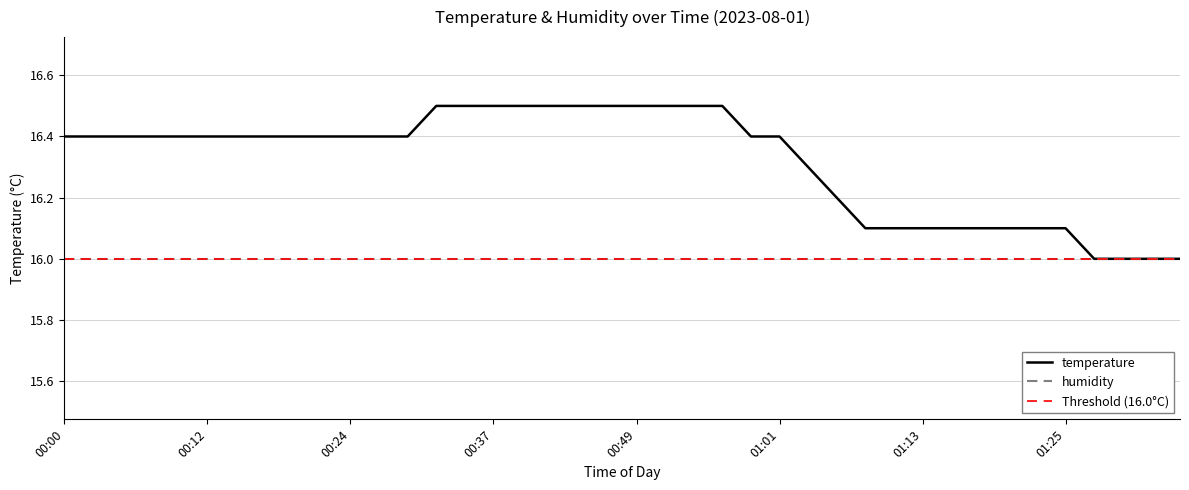

True or false: the data shows 4.8 at 00:12.

False